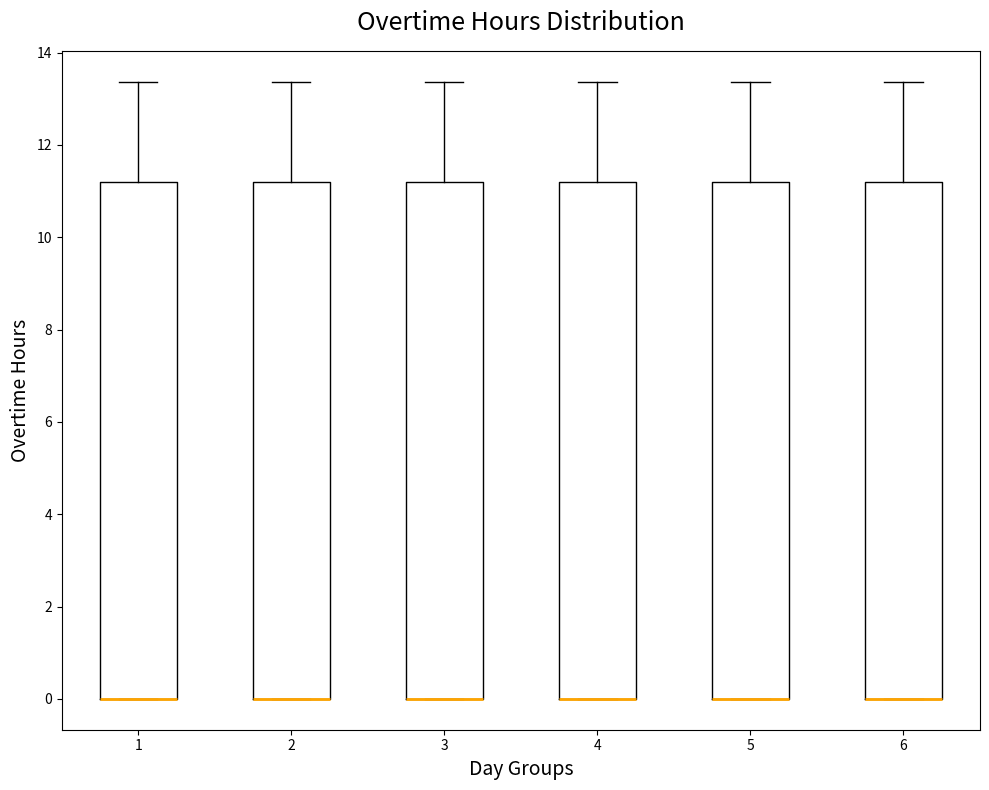

Where is the upper edge of the box at x = 1 on the y-axis? The values are not printed on the chart, so give them approximately, as read against the axis.

11.2